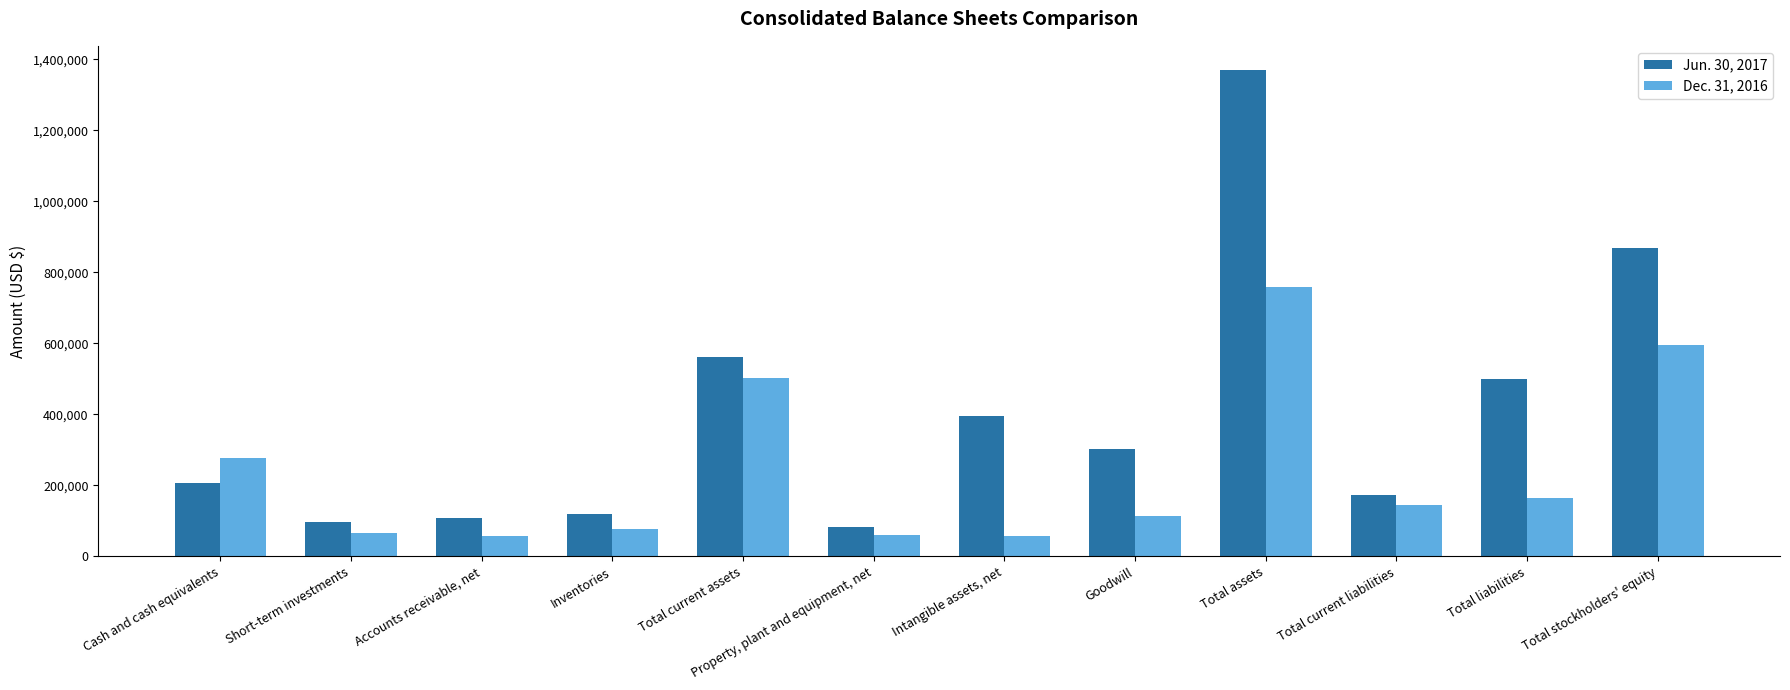

Which series has the largest range (max minus min)?

Jun. 30, 2017